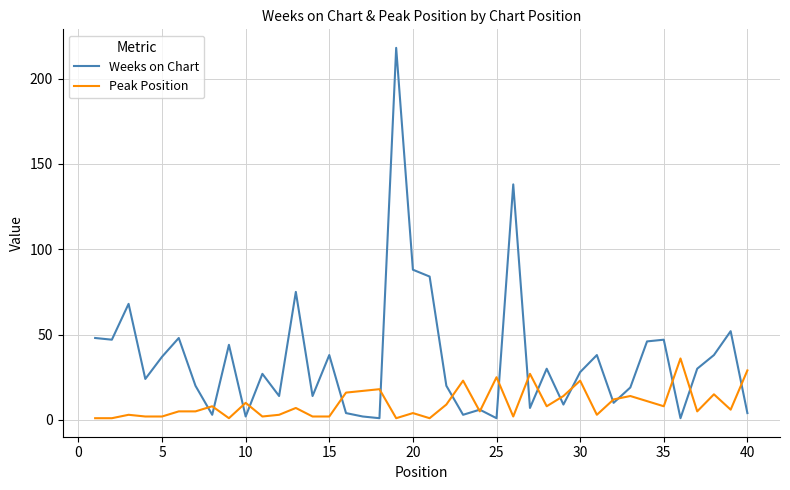

Count the number of data series in this chart.

2